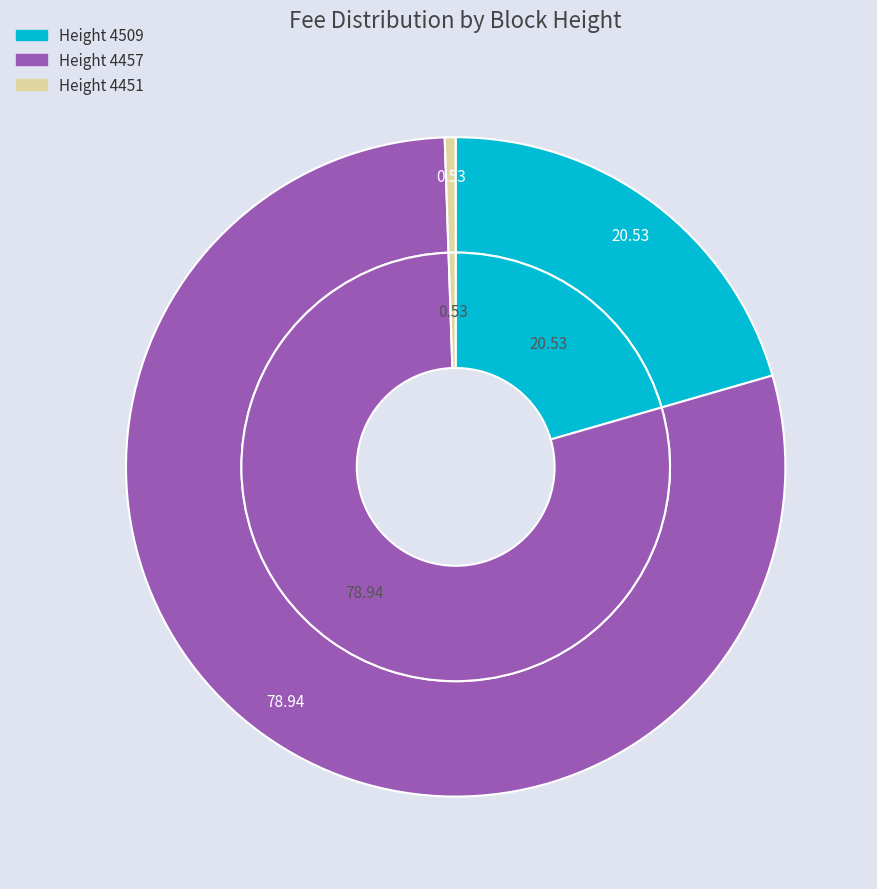

Is it true that 4509 is 21% of the pie?

True